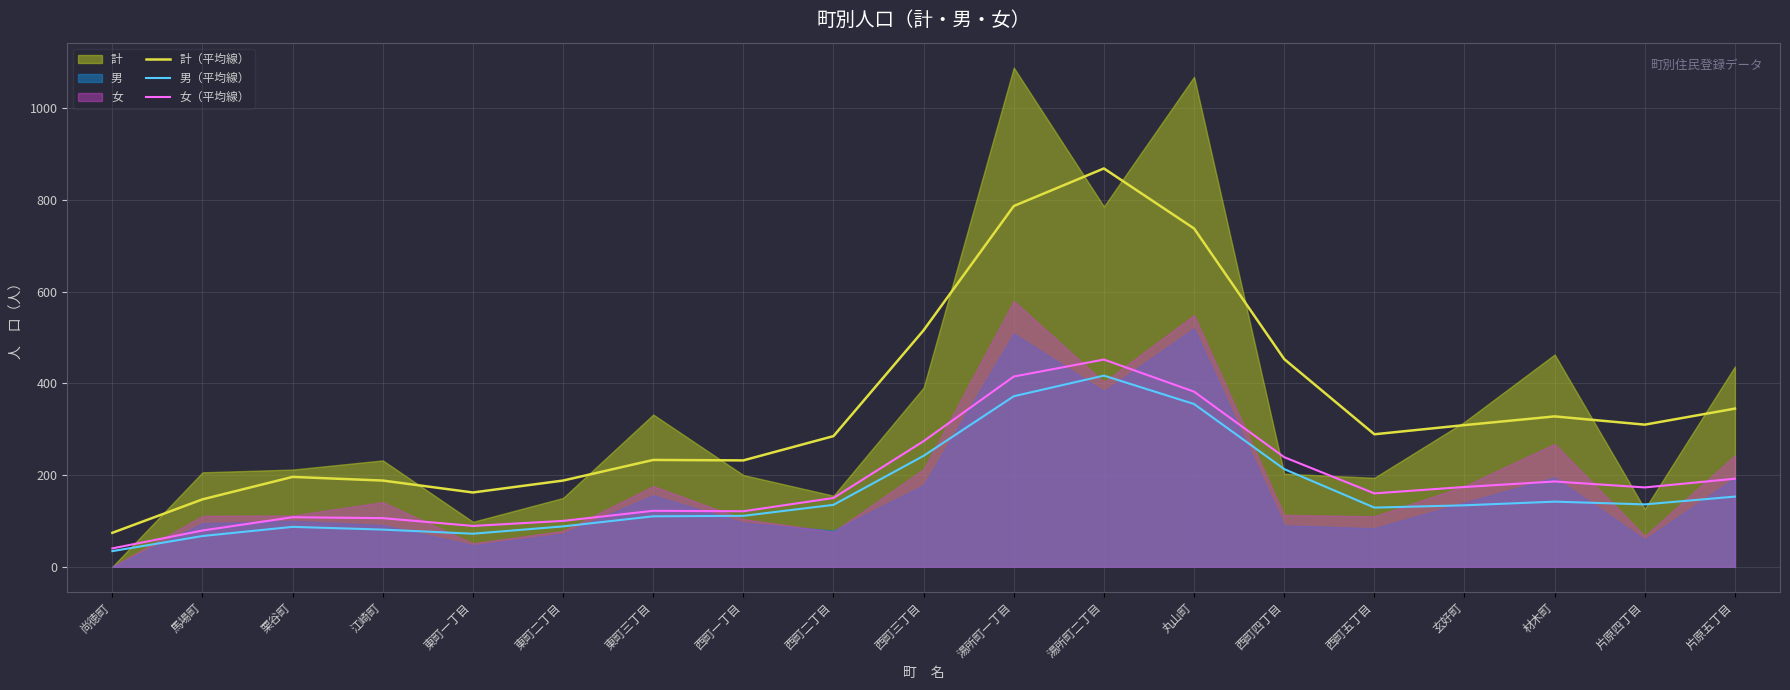

True or false: 男（平均線） has a value of 87 at 栗谷町.

True